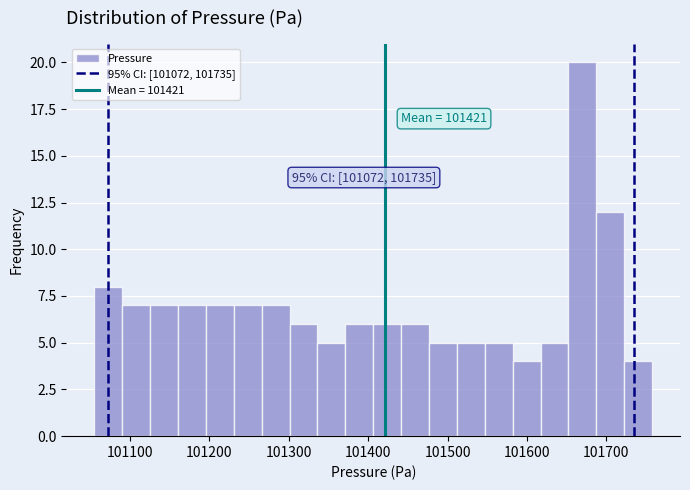

Around what value on the x-axis is the tallest bar? Give the approximate position of its centre, as read against the axis.

101670